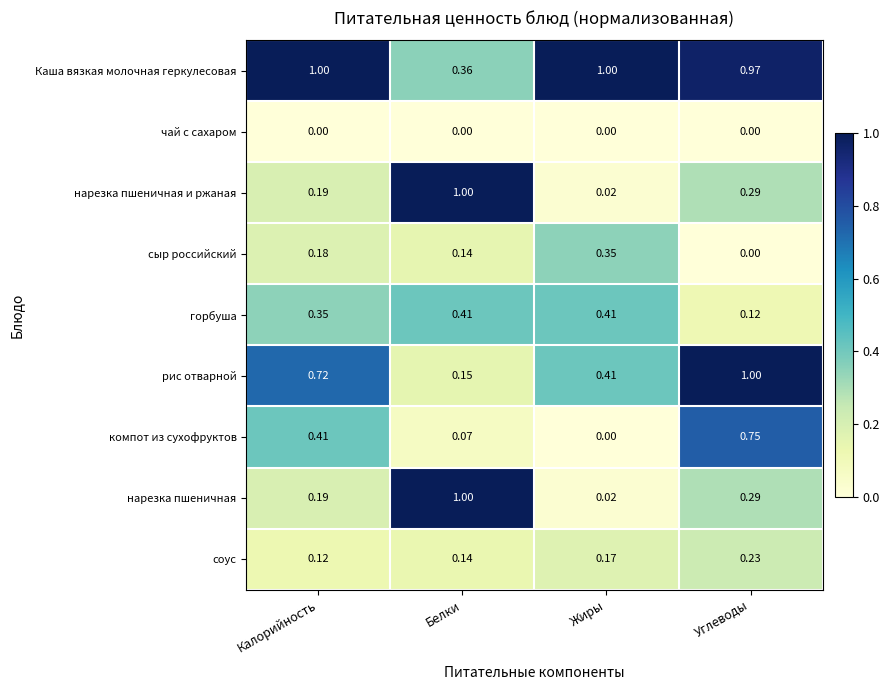

List the labels in order of нарезка пшеничная и ржаная value, smallest first.

Жиры, Калорийность, Углеводы, Белки